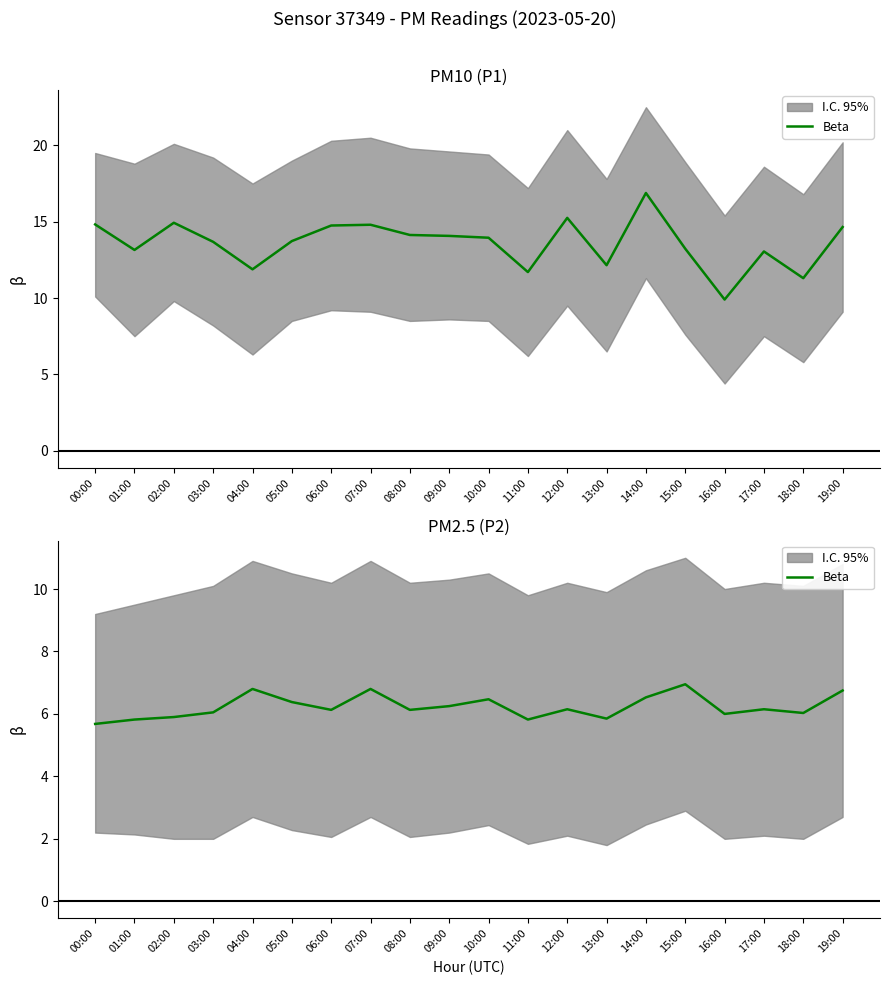

The chart shows a value of 5.8 at 01:00. True or false?

True